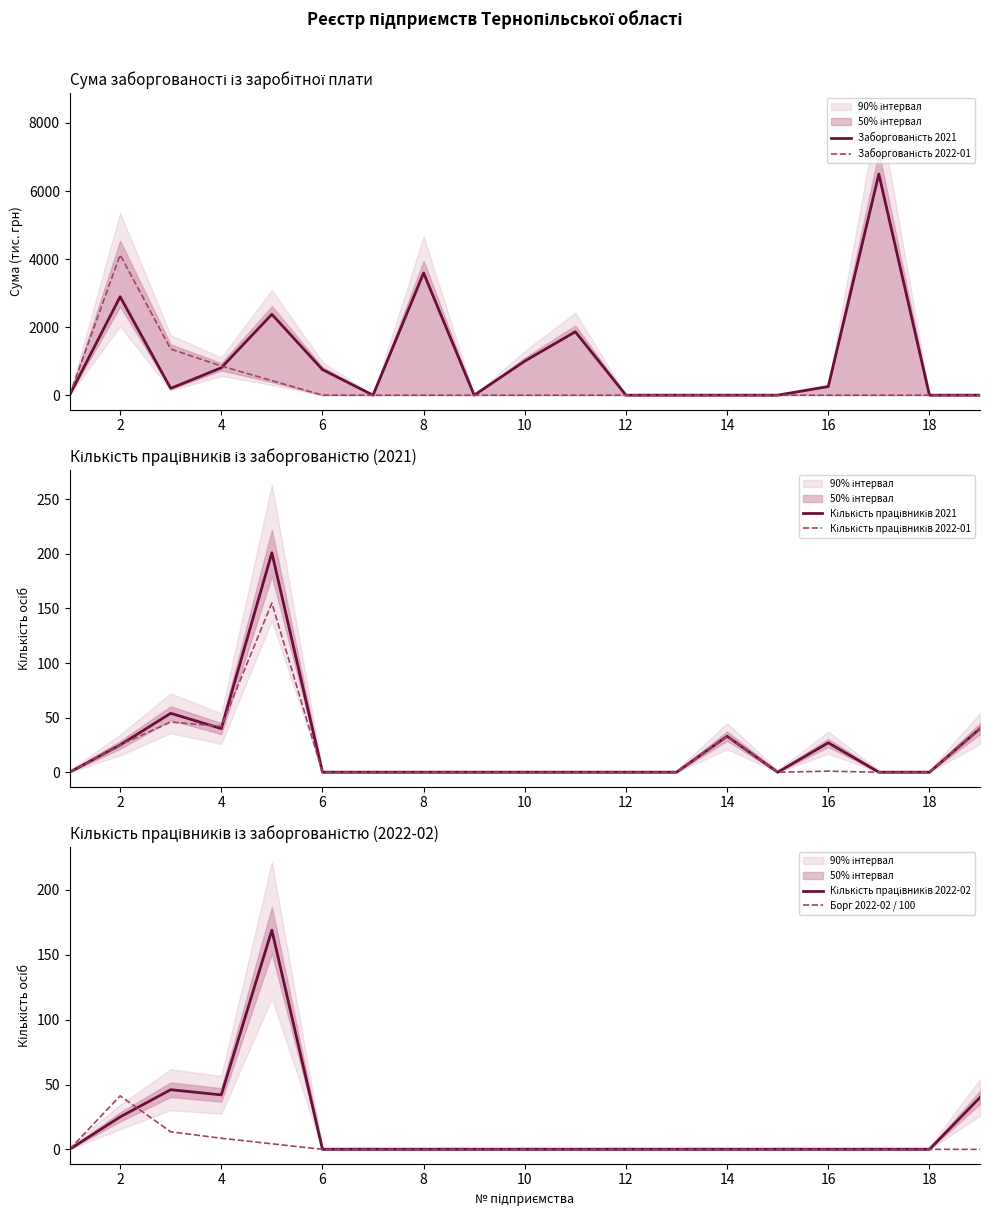

Is it true that Борг 2022-02 / 100 equals 0.0 at 8?

True